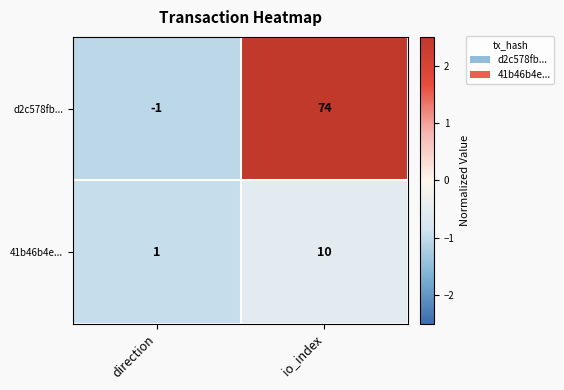

True or false: 41b46b4e... has a value of 1 at direction.

True